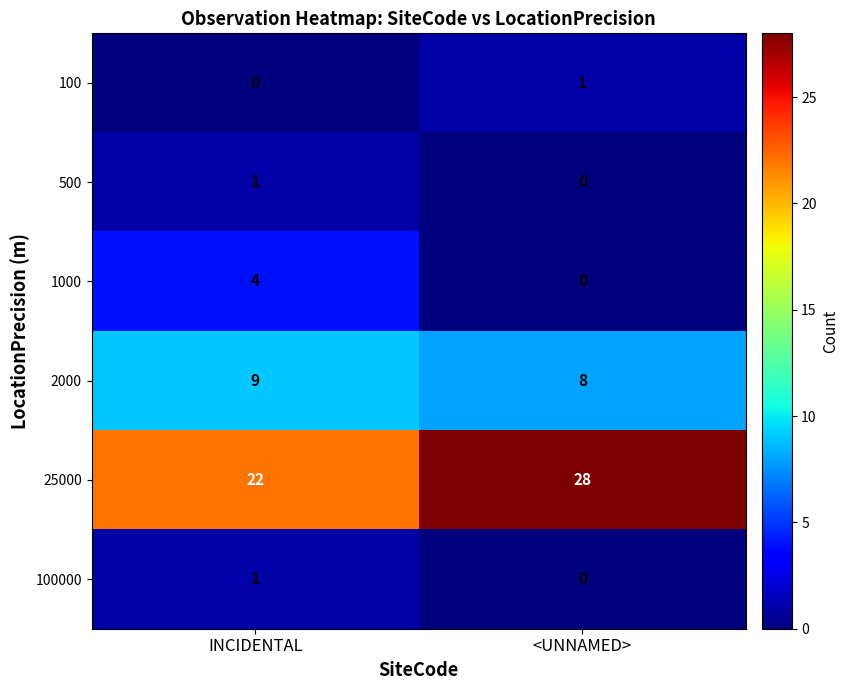

How many positive values does the 500 series have?

1